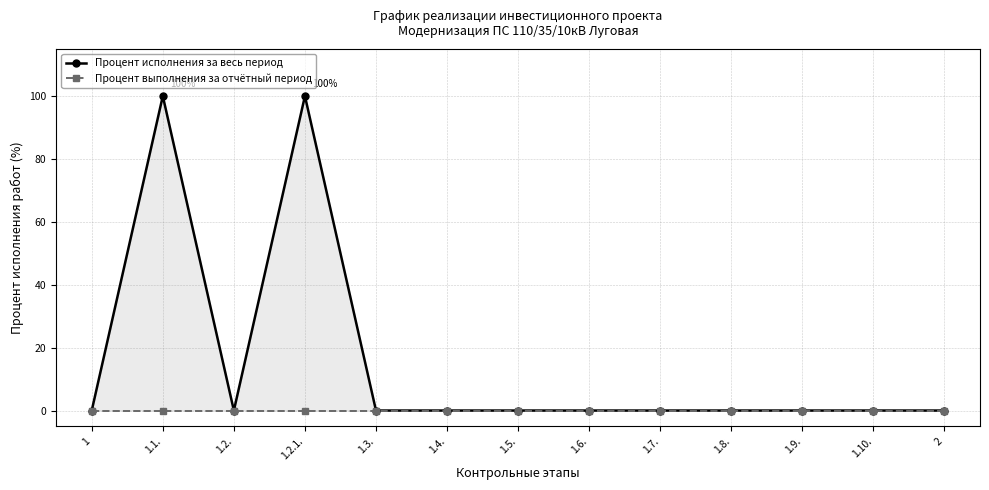

True or false: Процент выполнения за отчётный период has a value of 0 at 1.7..

True